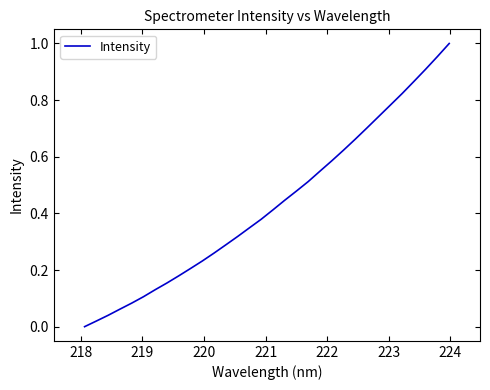

Count the number of categories in the chart.

32